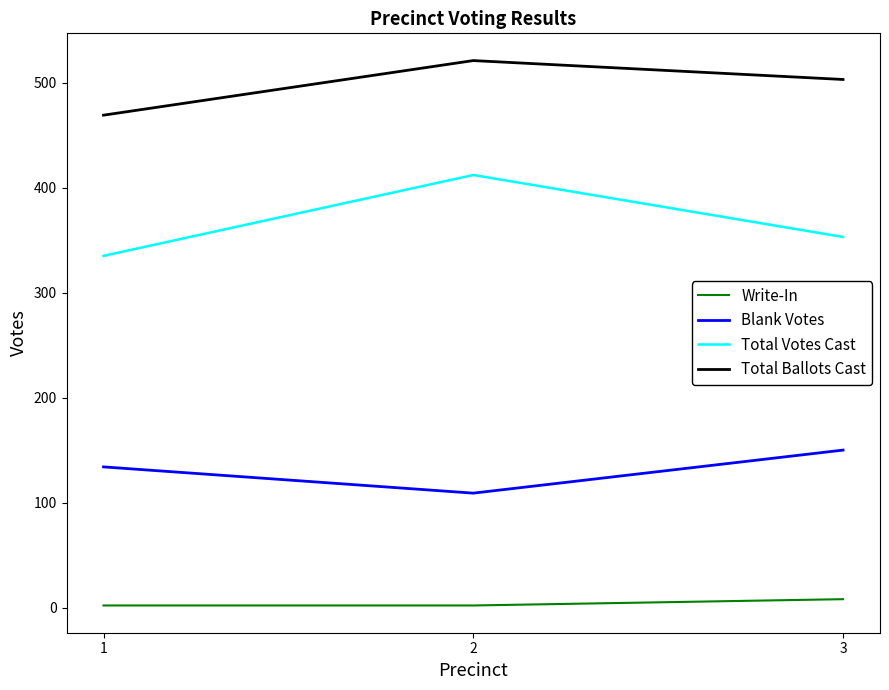

At how many categories does at least one series exceed 475?

2